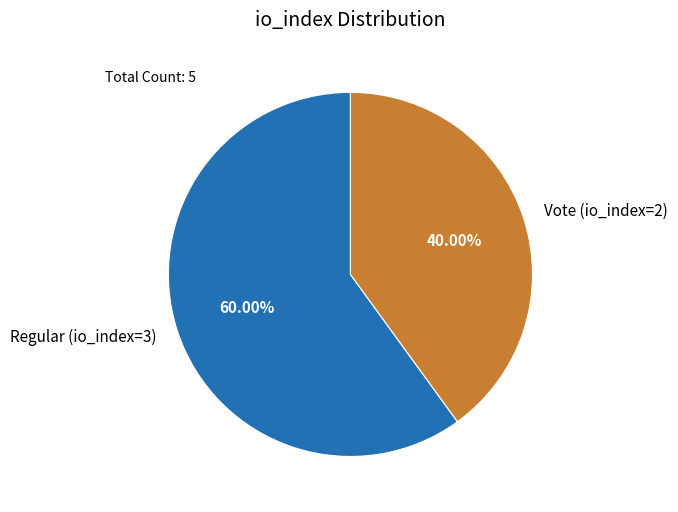

Combined, do Vote (io_index=2) and Regular (io_index=3) account for over 50%?

Yes